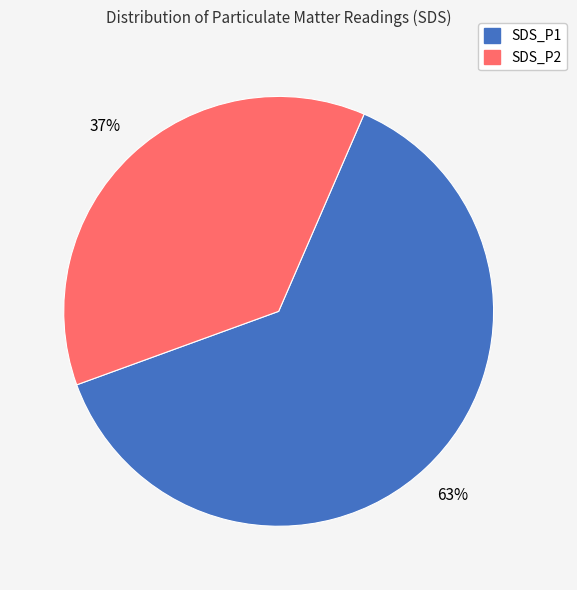

Approximately how many times larger is the value at SDS_P2 compared to SDS_P1?

0.6